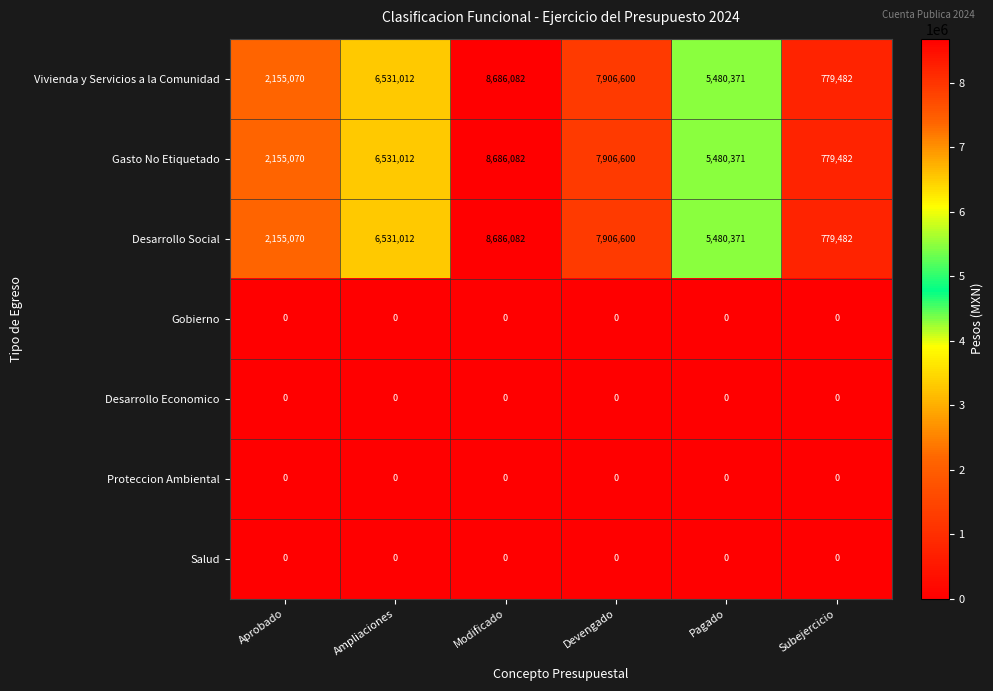

The Vivienda y Servicios a la Comunidad series shows 3038425 at Devengado. True or false?

False